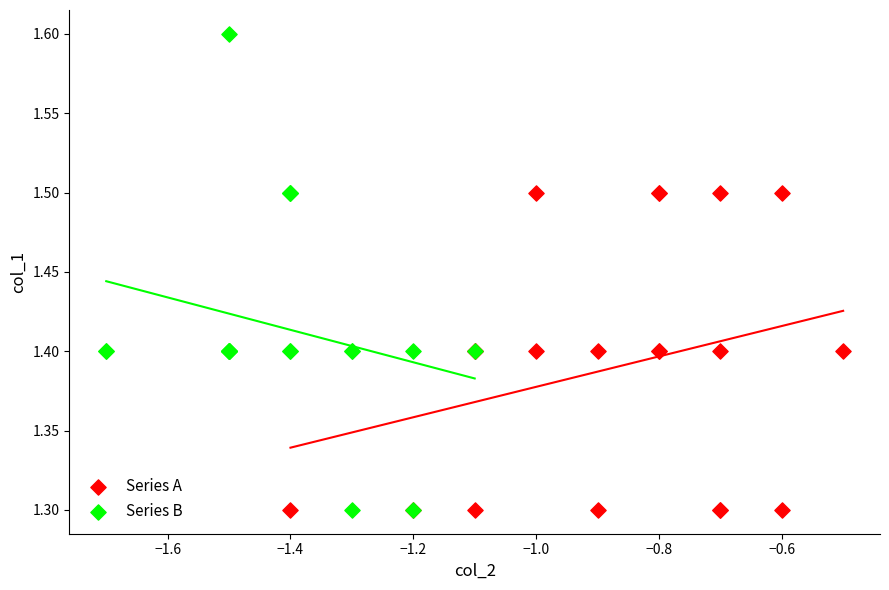

Which series has the widest spread of Y values?

Series B